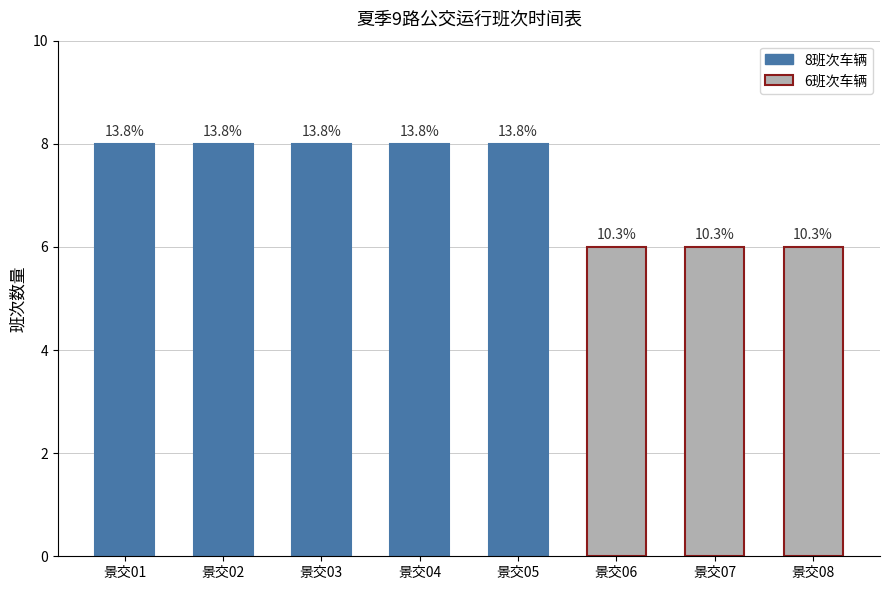

What is the value of the 5th bar from the left?

8